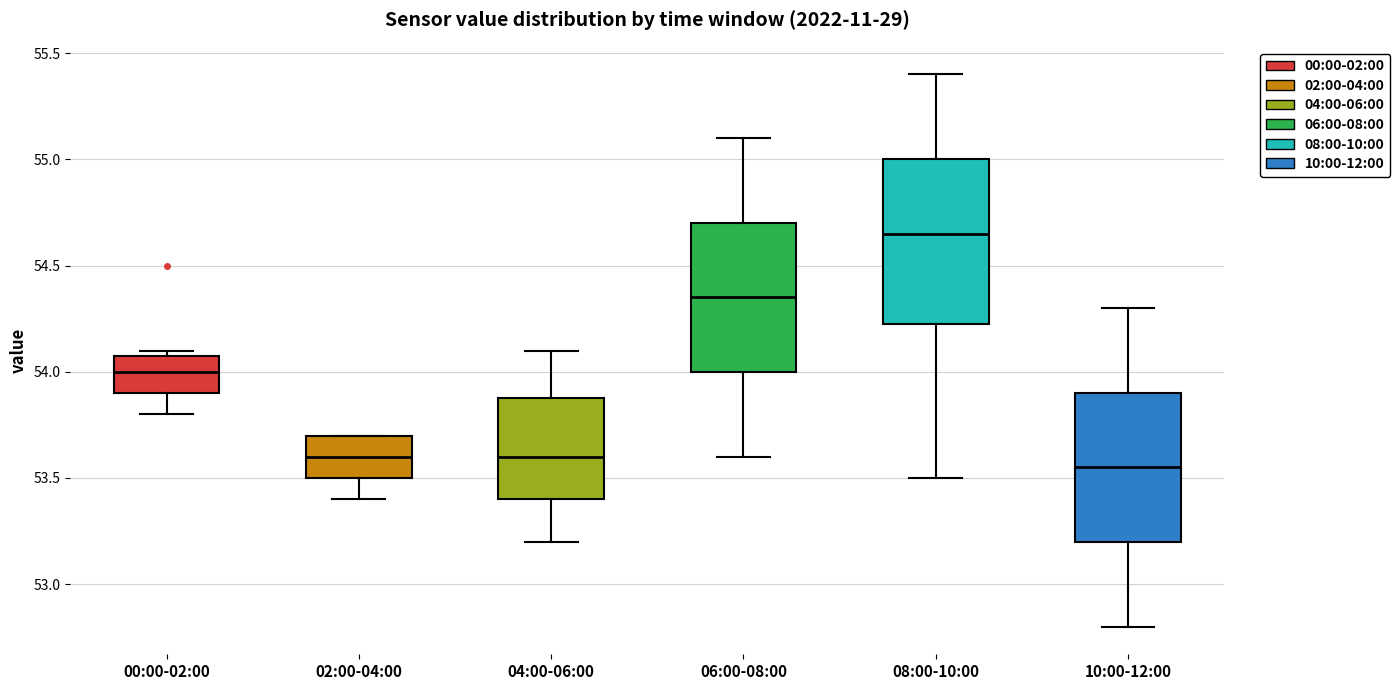

Reading left to right, read every box against the y-axis: the position of its median line, the range the box covers, and the ends of its whiskers. The values are not printed on the chart, so give them approximately, as read against the axis.

00:00-02:00: median 54.00, box 53.90 to 54.10, whiskers 53.80 to 54.10 (just above the box's upper edge)
02:00-04:00: median 53.60, box 53.50 to 53.70, whiskers 53.40 to 53.70
04:00-06:00: median 53.60, box 53.40 to 53.90, whiskers 53.20 to 54.10
06:00-08:00: median 54.35, box 54.00 to 54.70, whiskers 53.60 to 55.10
08:00-10:00: median 54.65, box 54.25 to 55.00, whiskers 53.50 to 55.40
10:00-12:00: median 53.55, box 53.20 to 53.90, whiskers 52.80 to 54.30